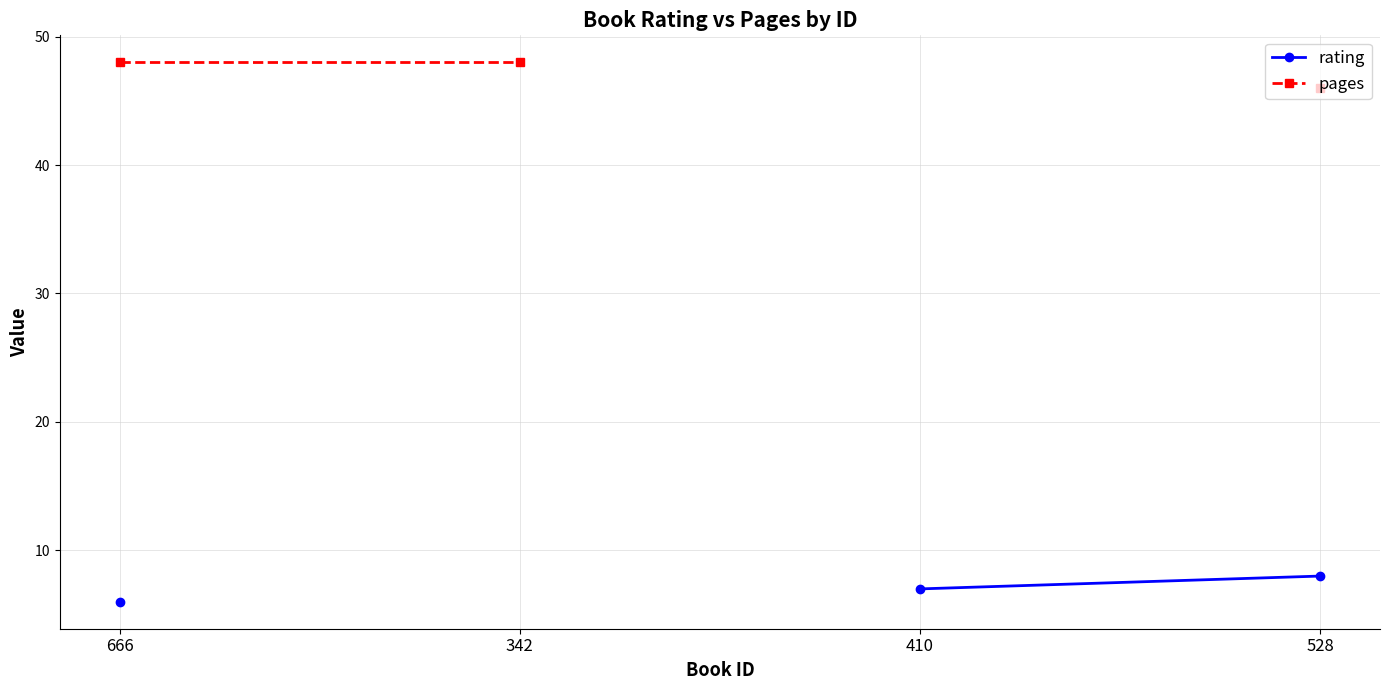

The value of rating at 410 is 1.7. True or false?

False